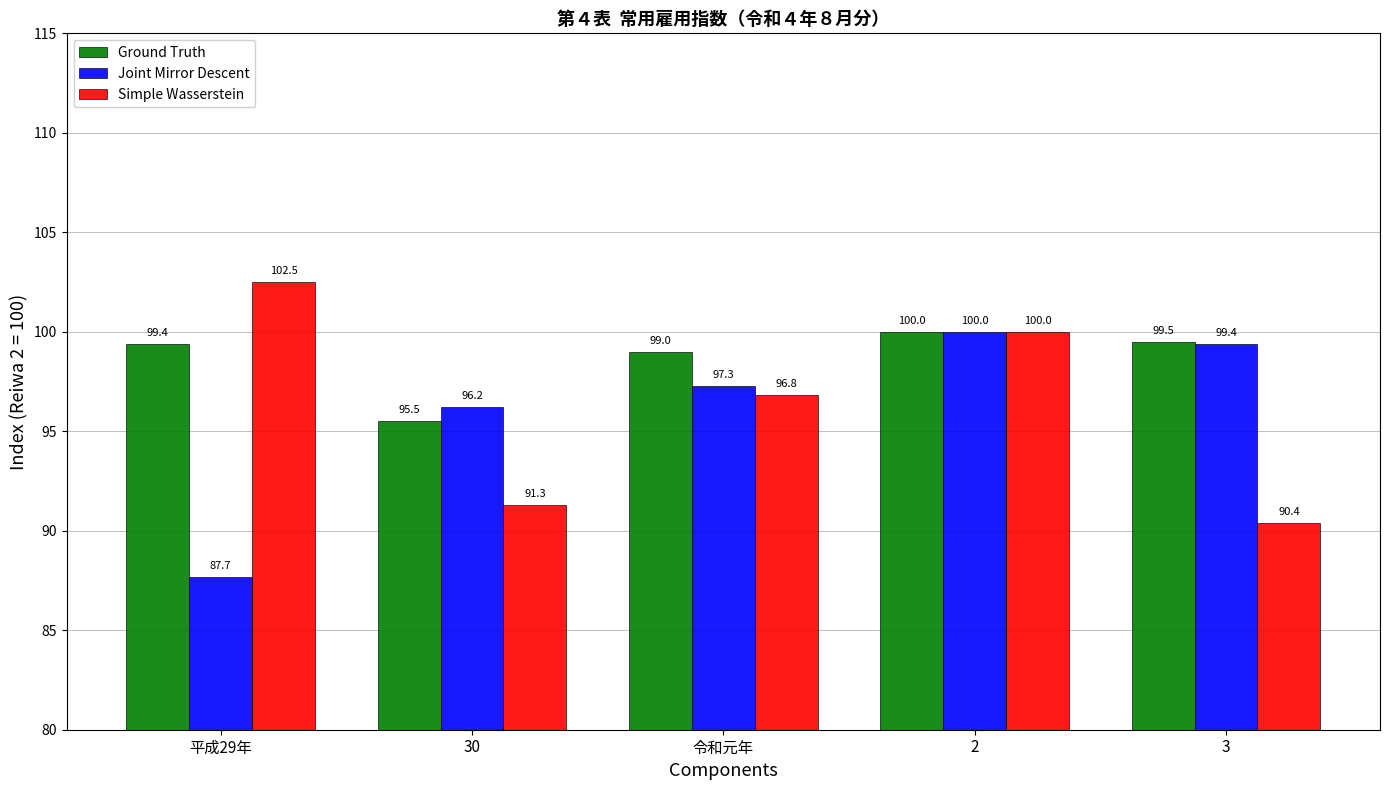

Reading left to right, extract all data points from this chart.

Ground Truth: 平成29年=99.4	30=95.5	令和元年=99.0	2=100.0	3=99.5
Joint Mirror Descent: 平成29年=87.7	30=96.2	令和元年=97.3	2=100.0	3=99.4
Simple Wasserstein: 平成29年=102.5	30=91.3	令和元年=96.8	2=100.0	3=90.4